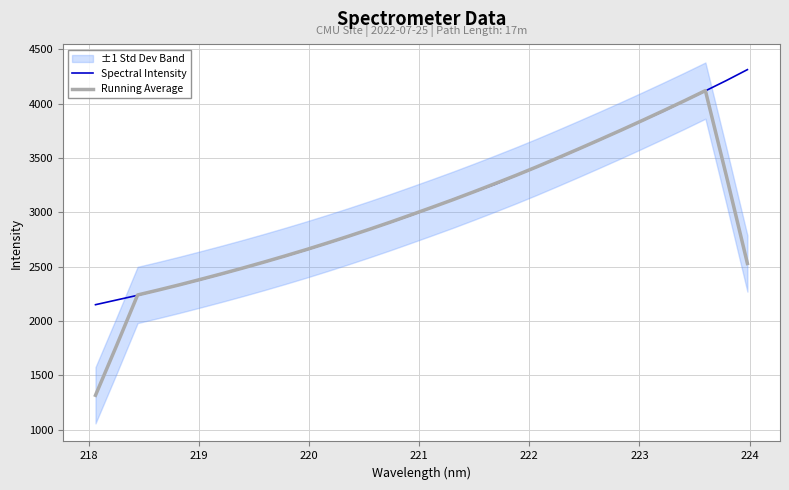

How many values in the Running Average series are below 2977?

16